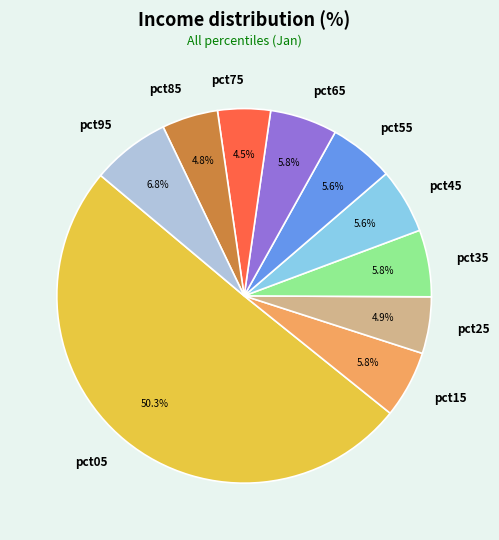

Which category has the biggest portion of the pie?

pct05